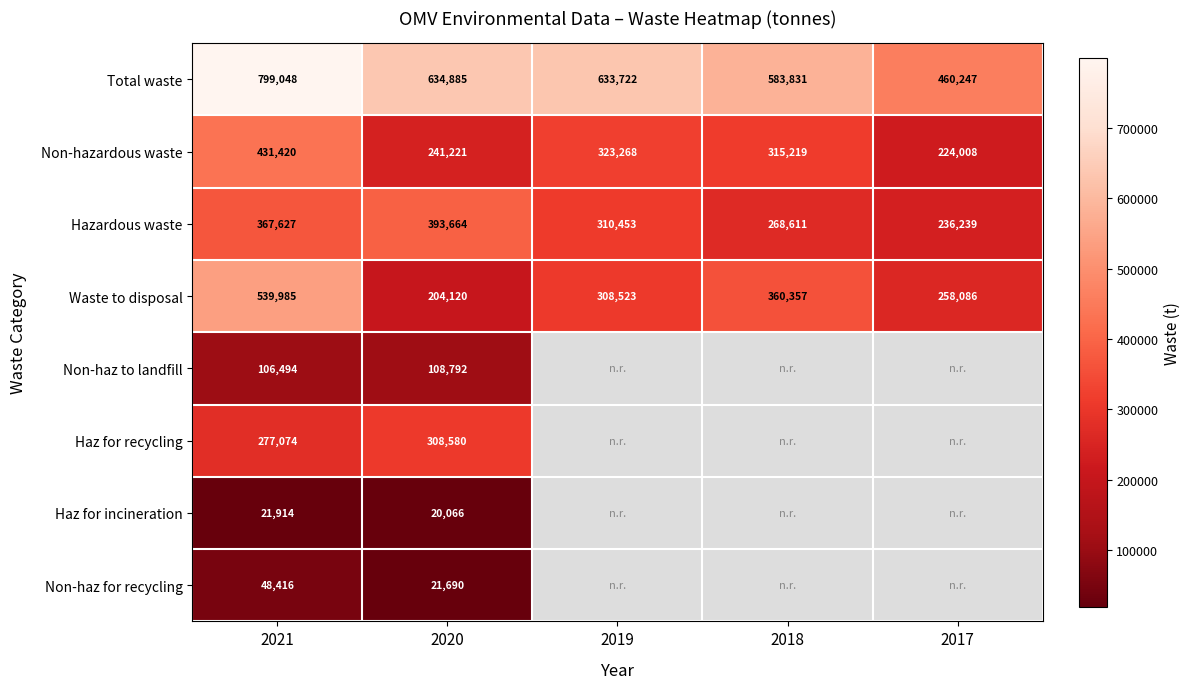

What is the smallest value displayed?

20066.0